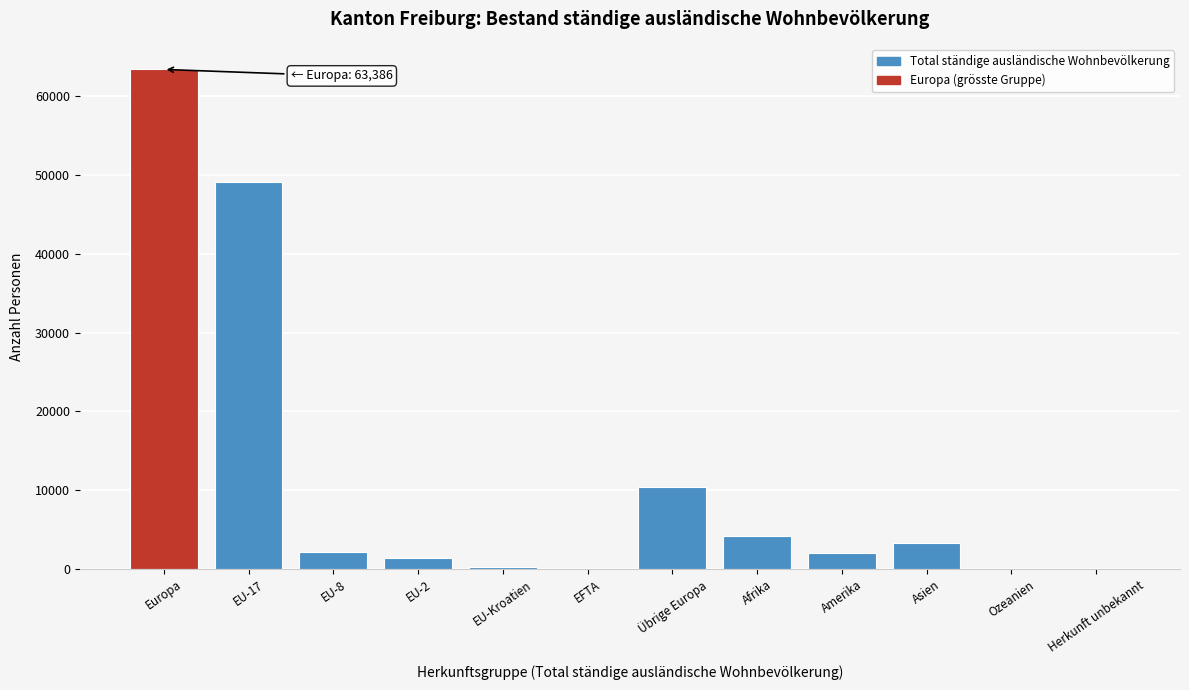

Is it true that the value at EU-2 is 1429?

True